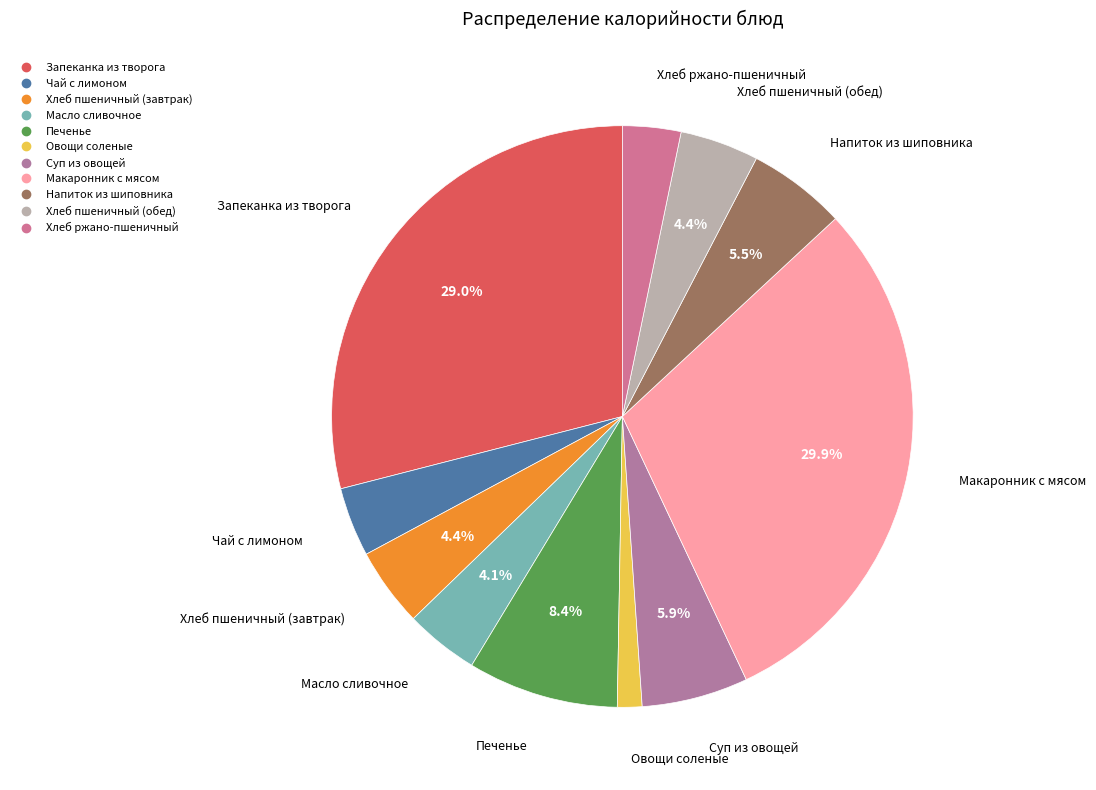

How many segments does this pie chart have?

11